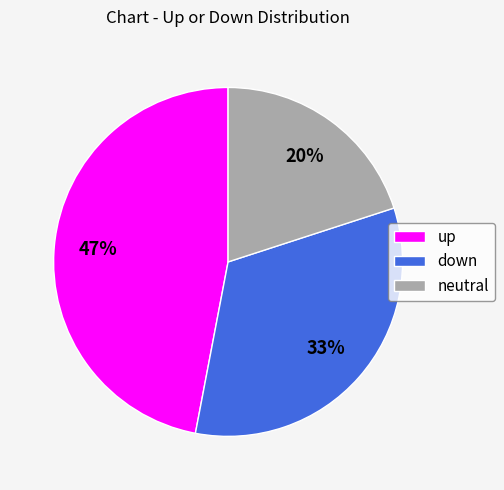

Is up the majority of the pie?

No